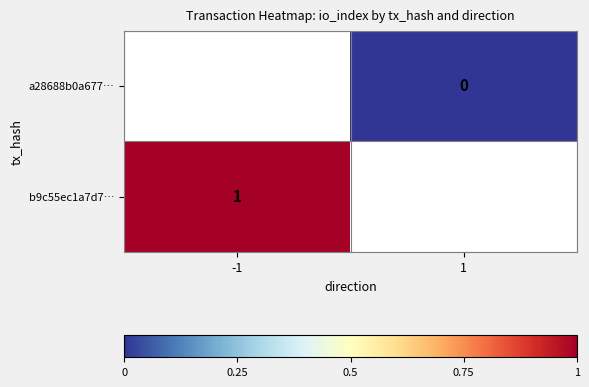

The b9c55ec1a7d7… series shows 1 at -1. True or false?

True